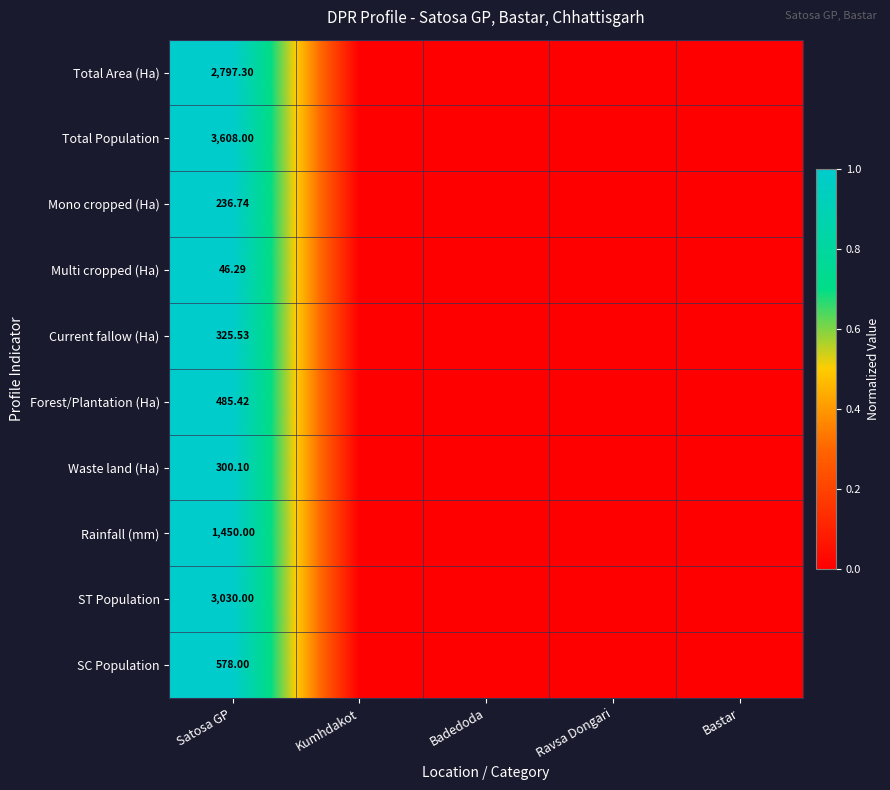

The Total Population series shows 1 at Satosa GP. True or false?

False